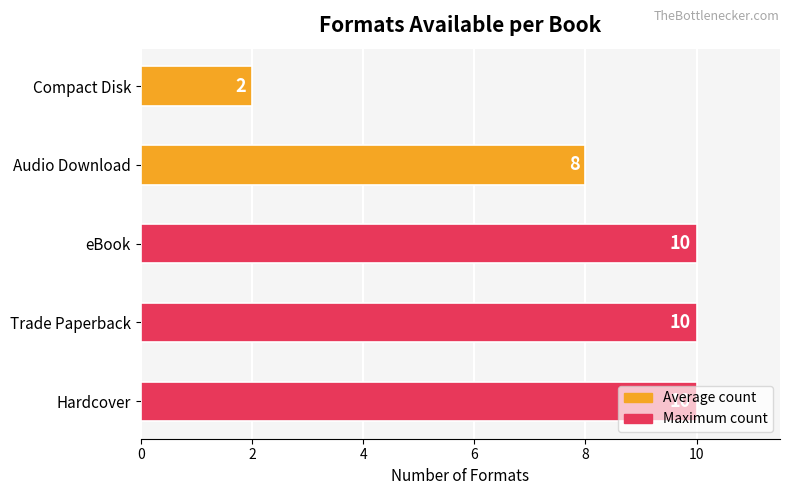

At which label is the value closest to 6?

Audio Download